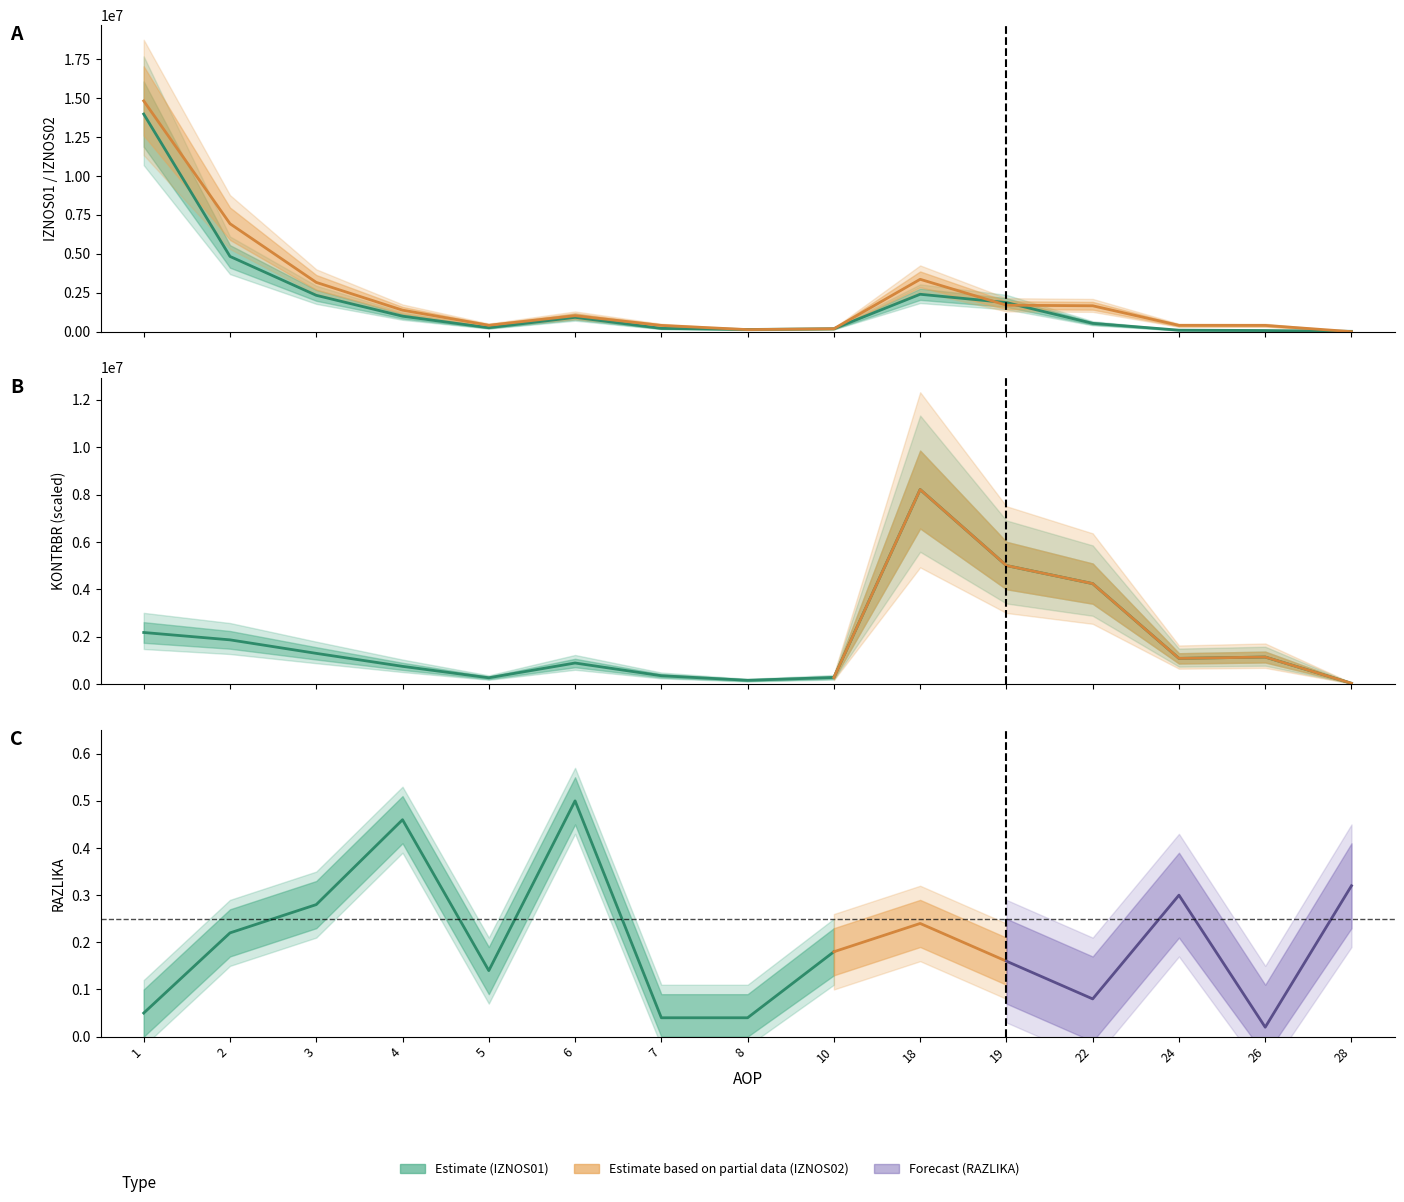

Between 5 and 8, which series saw the biggest shift?

IZNOS02